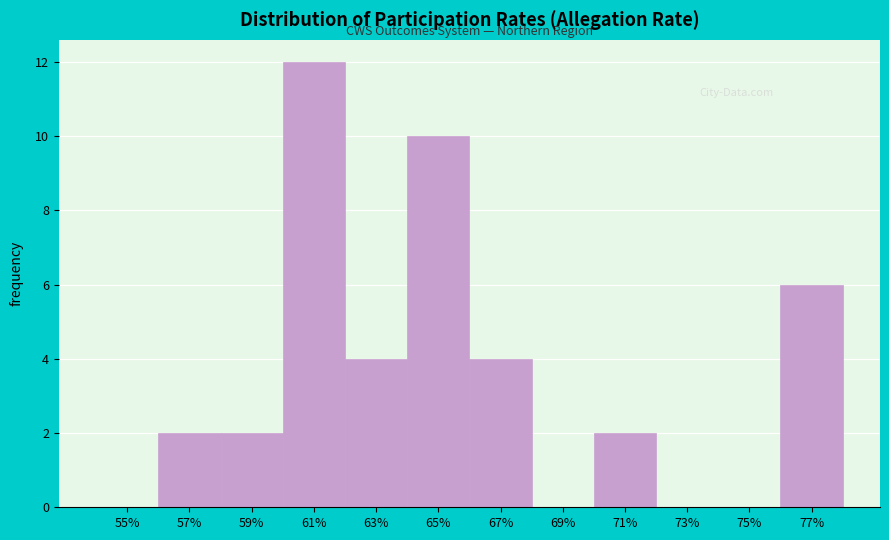

Is it true that the value at 67% is 2?

False